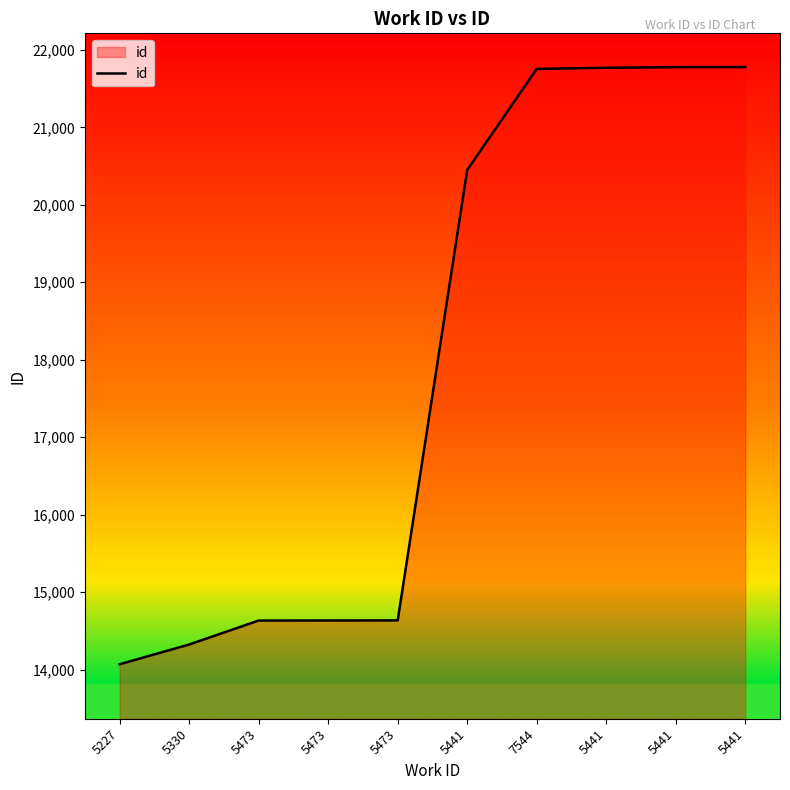

Reading left to right, transcribe all the data shown in this chart.

14069	14324	14633	14634	14635	20450	21754	21769	21777	21778